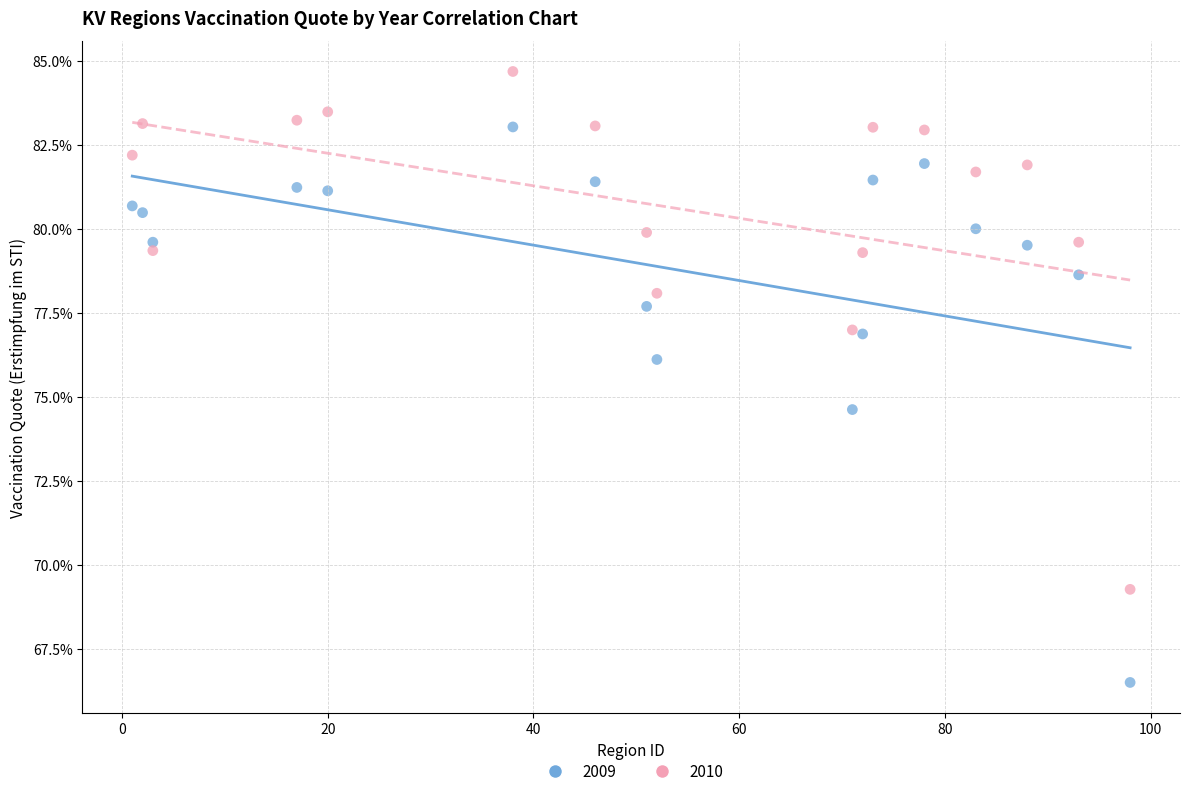

Which series has the widest spread of Y values?

2009